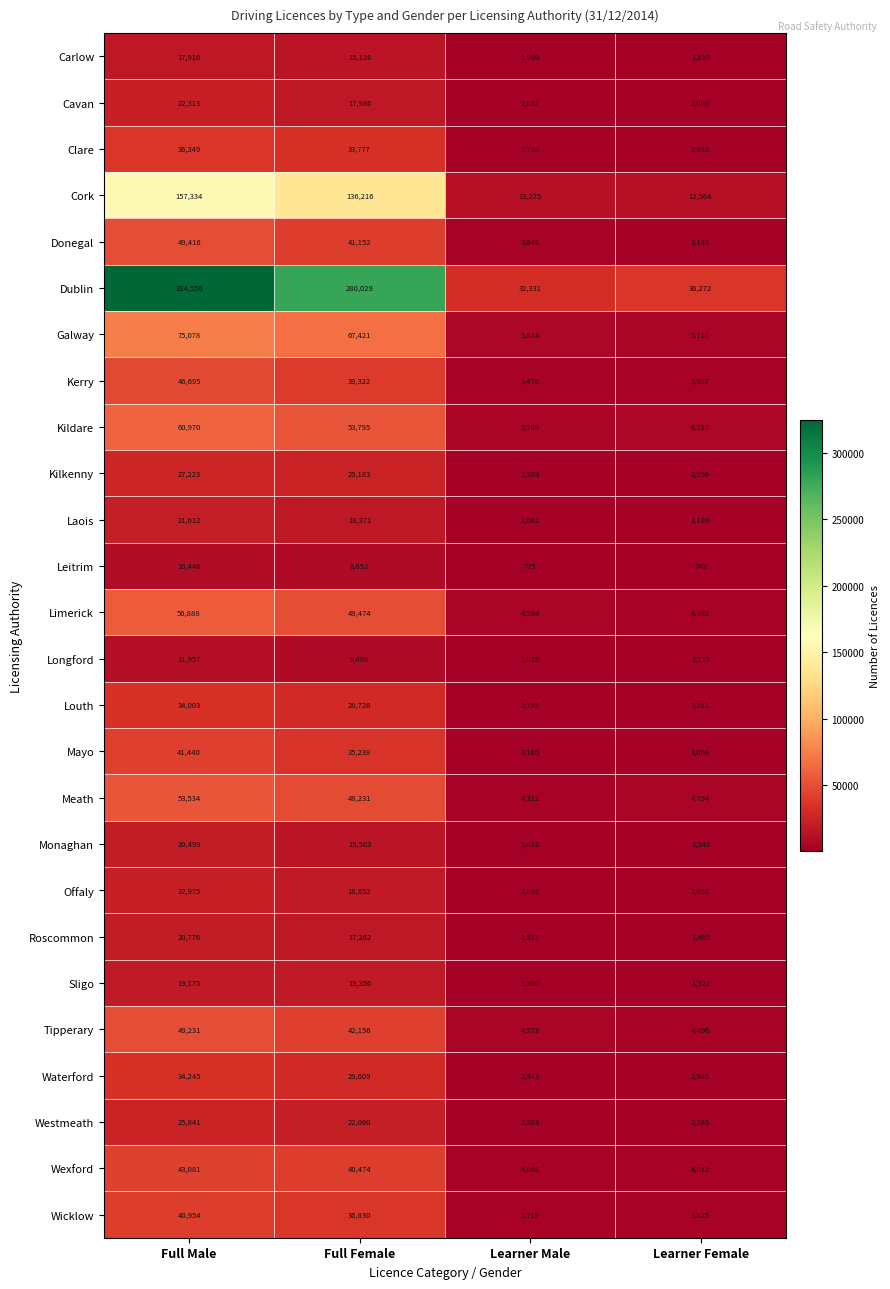

At Learner Male, list the series in order from largest to smallest.

Dublin, Cork, Galway, Kildare, Limerick, Tipperary, Meath, Wexford, Wicklow, Donegal, Kerry, Mayo, Waterford, Louth, Clare, Kilkenny, Westmeath, Offaly, Laois, Cavan, Carlow, Roscommon, Monaghan, Sligo, Longford, Leitrim